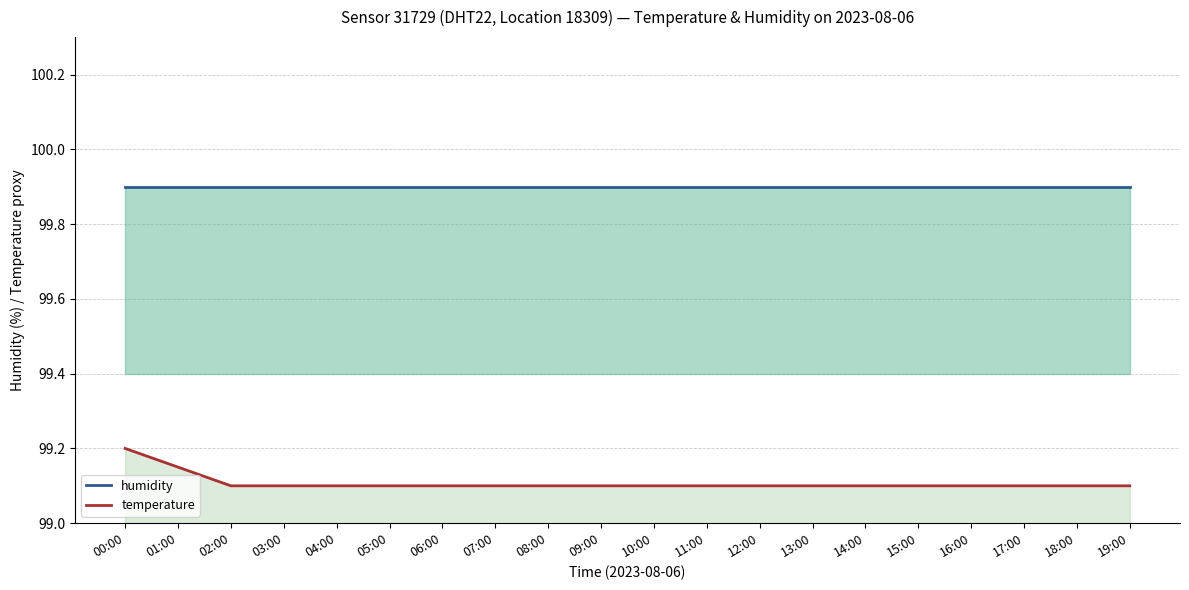

What is the maximum value shown in the chart?

99.9